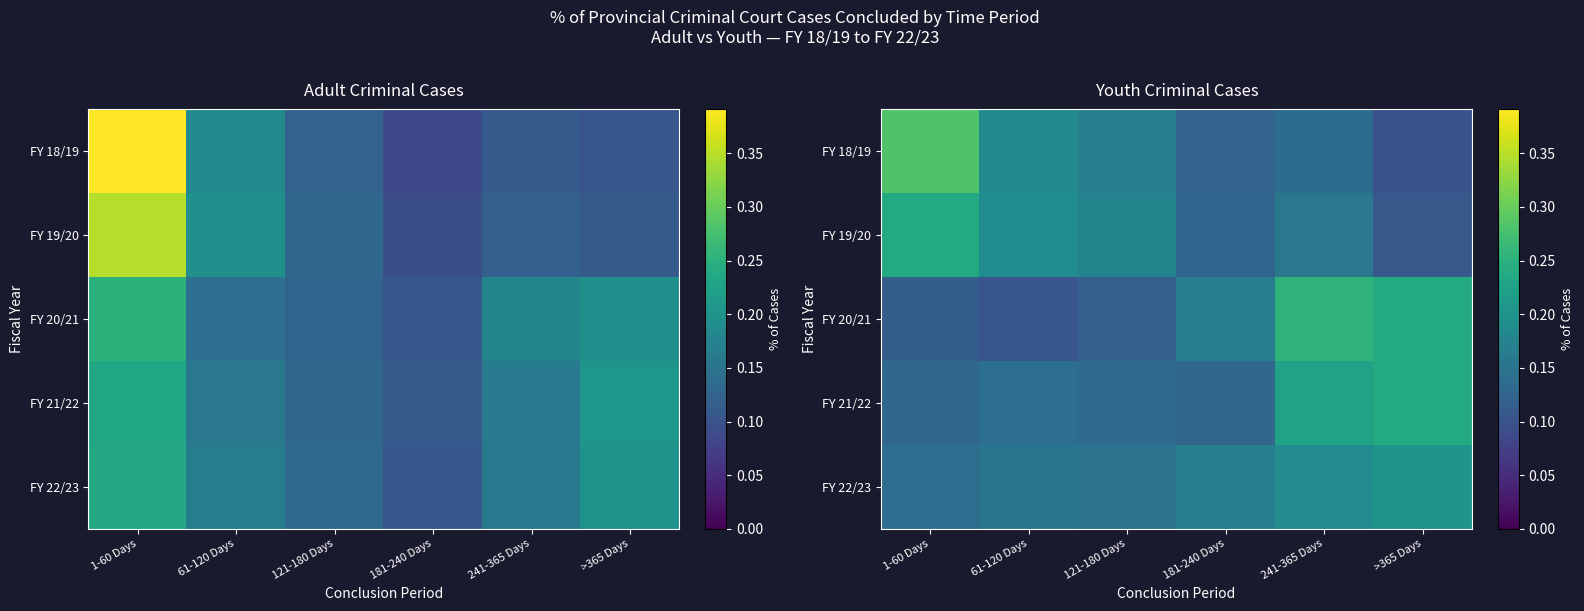

What value does the FY 21/22 series have at 181-240 Days?

0.1